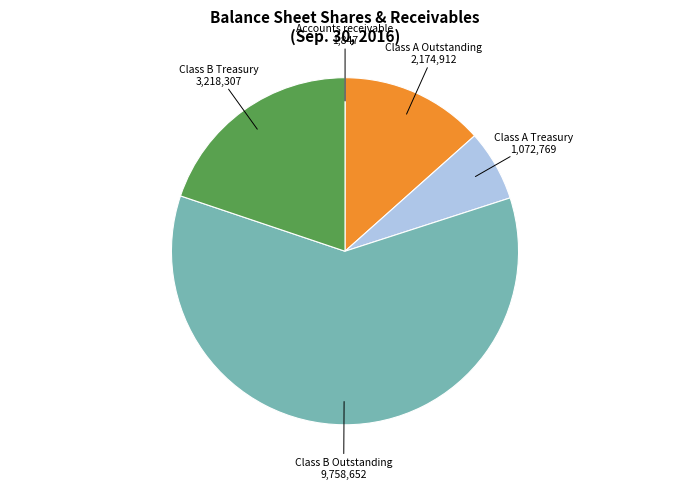

Is it true that Class B Outstanding is 60% of the pie?

True